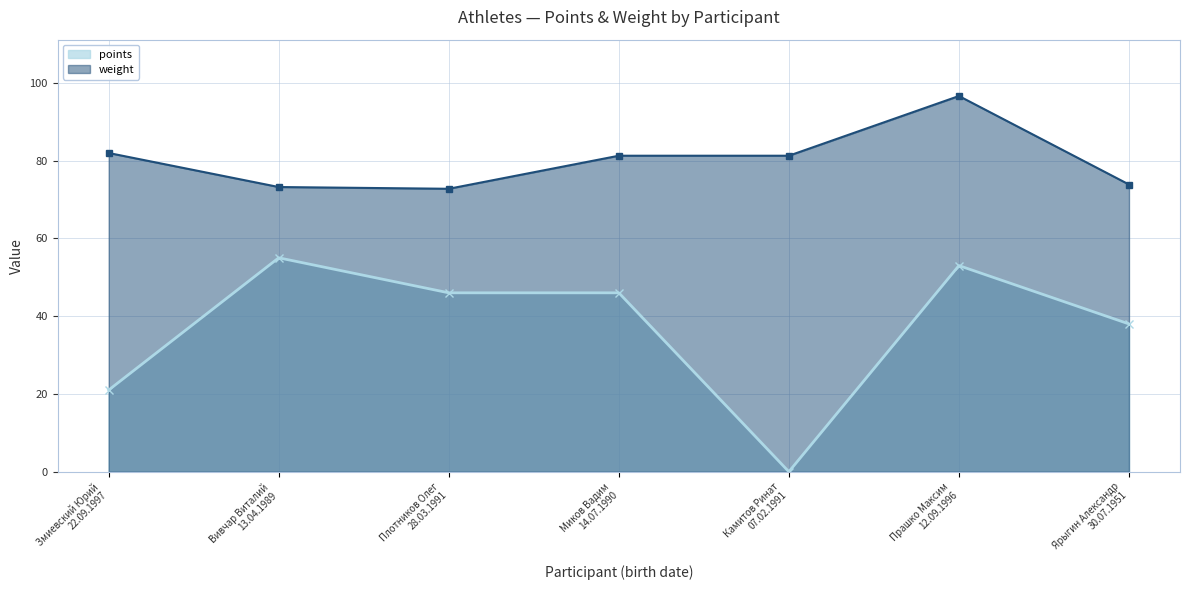

What is the value of the points point at the 1st from the left?

21.0